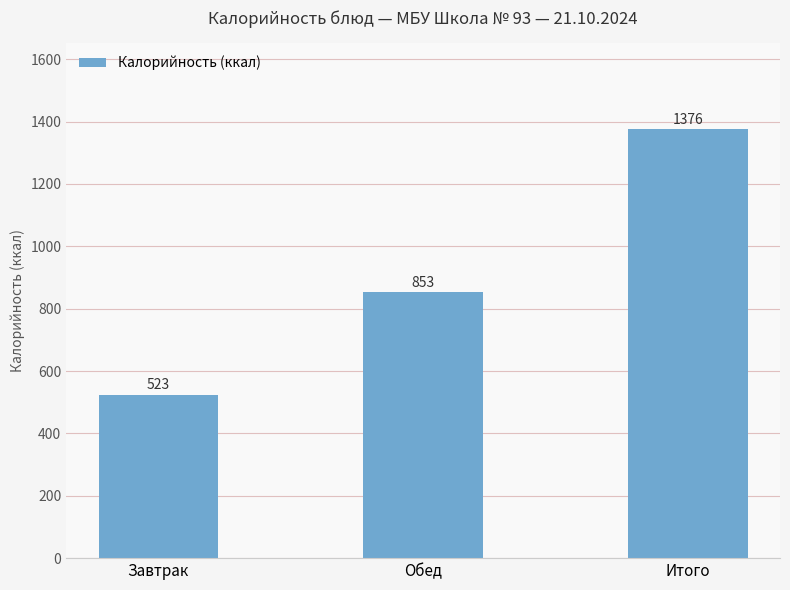

How many data points are less than 852?

1